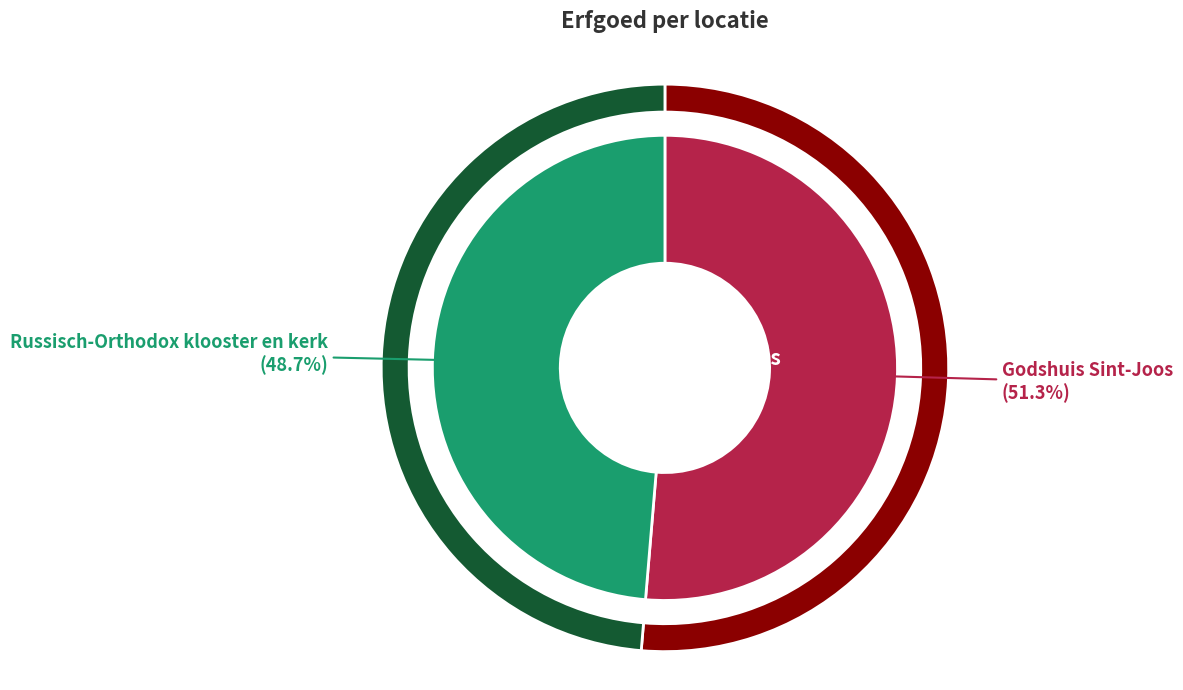

Which category accounts for the majority?

Godshuis Sint-Joos